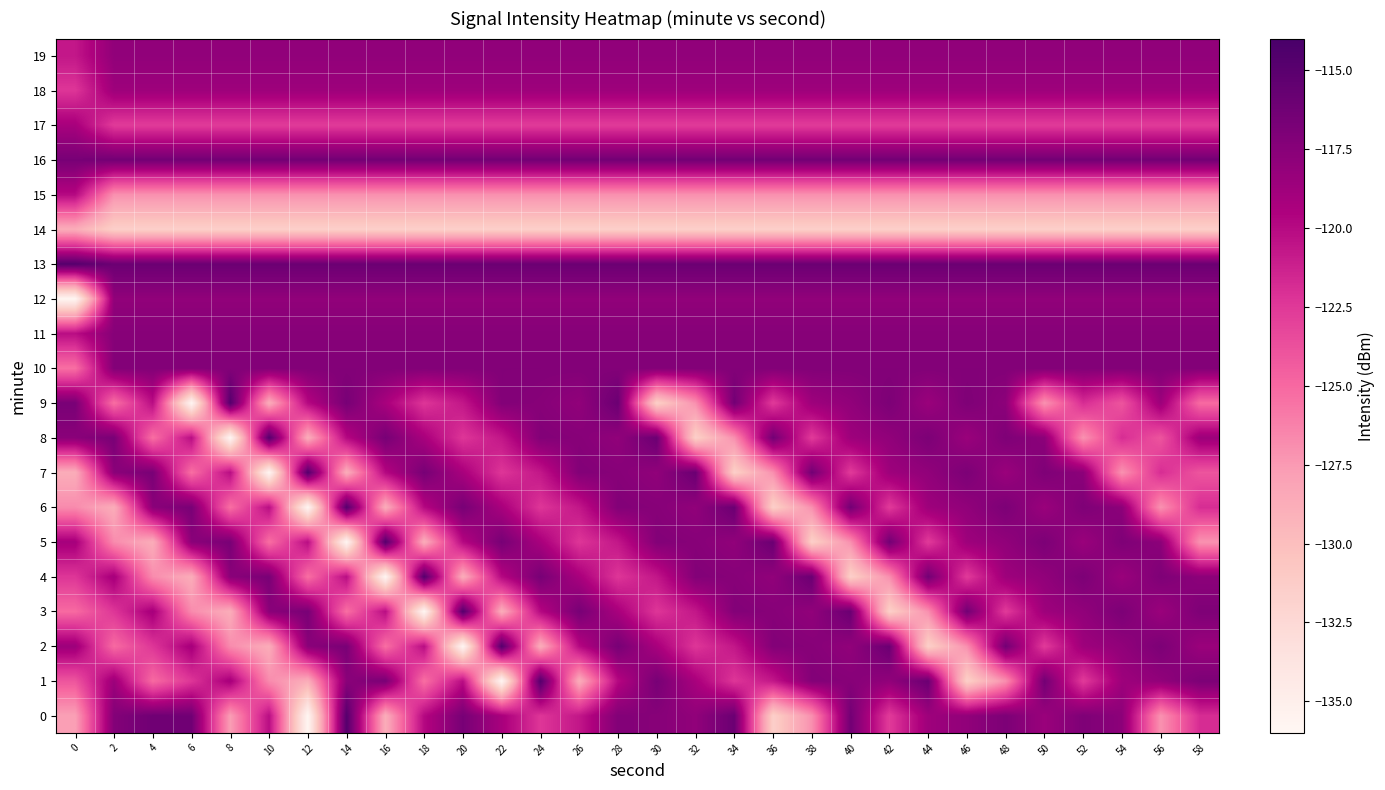

Rank the series at 30 from lowest to highest value.

9, 14, 15, 17, 3, 4, 2, 18, 19, 7, 12, 0, 6, 11, 5, 10, 1, 16, 8, 13